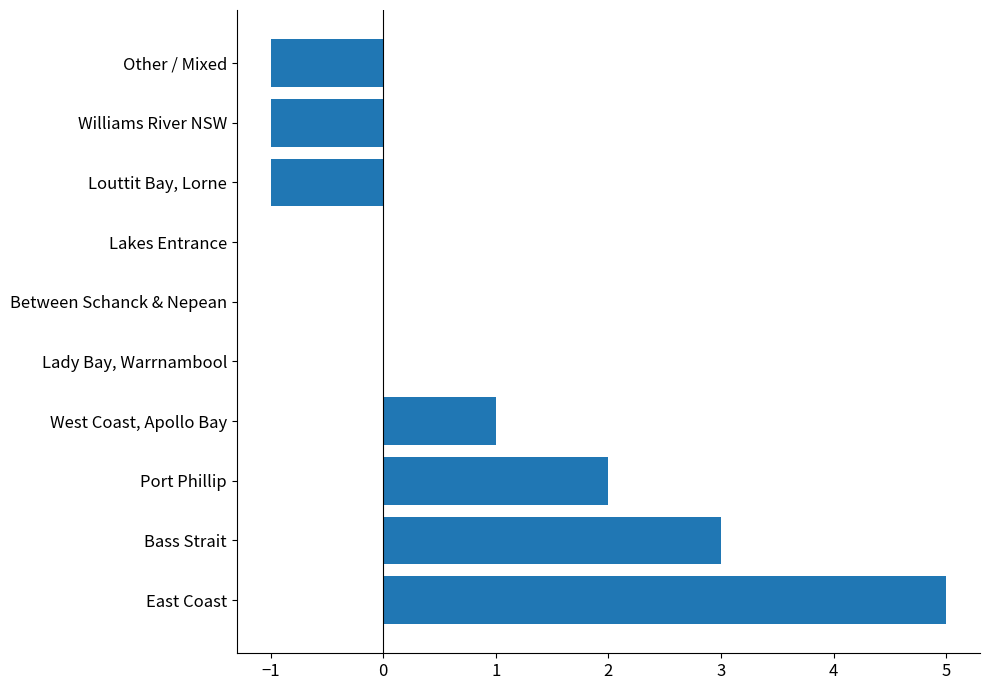

What is the sum of all values?

8